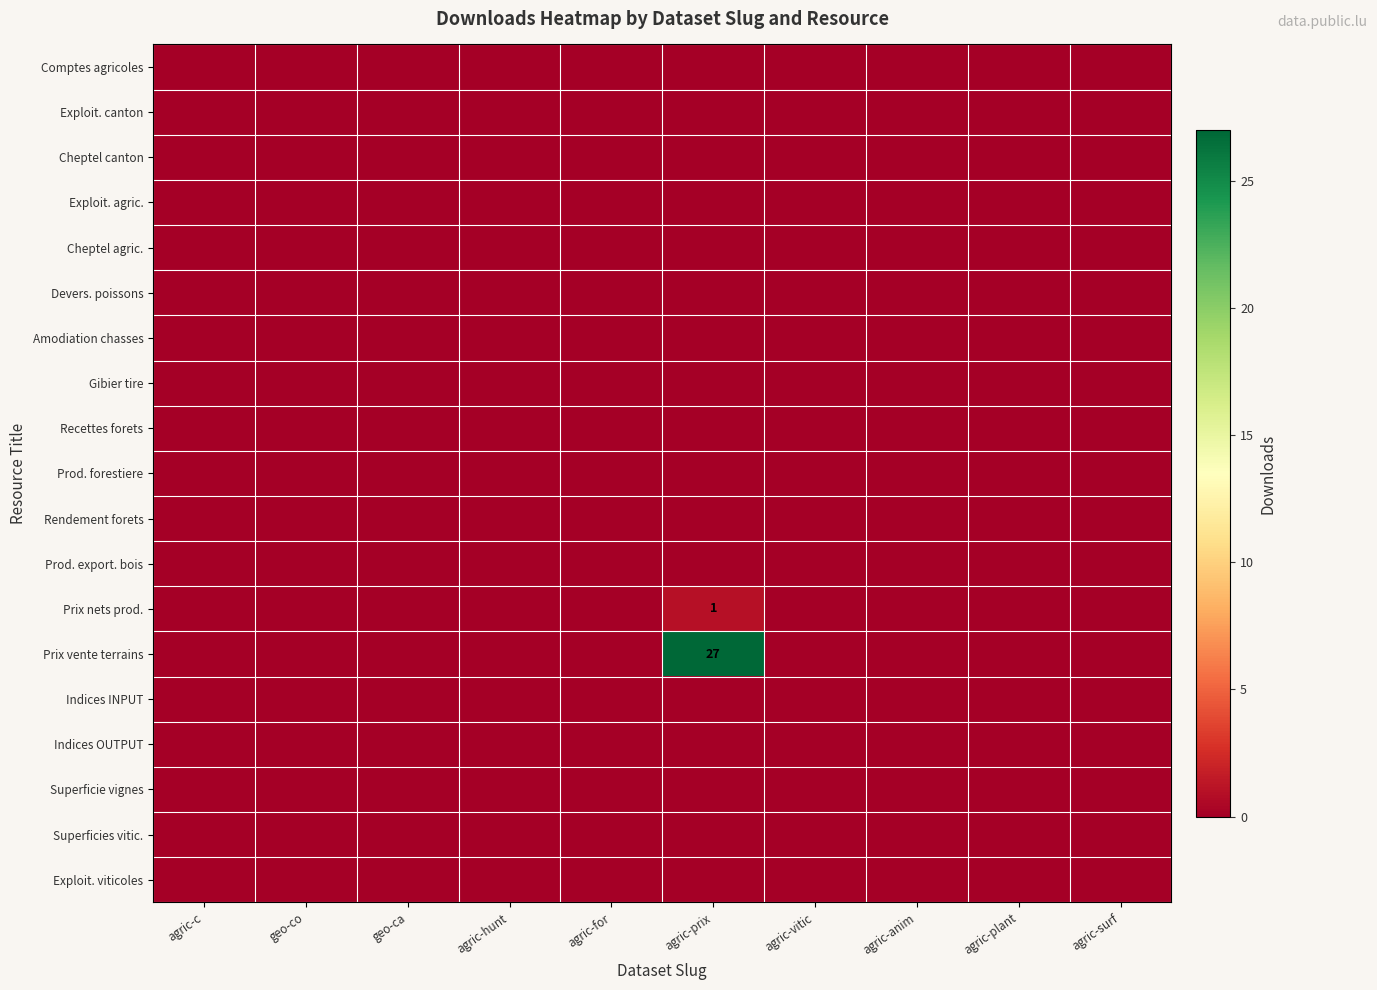

Which series has the largest total across all categories?

Prix vente terrains